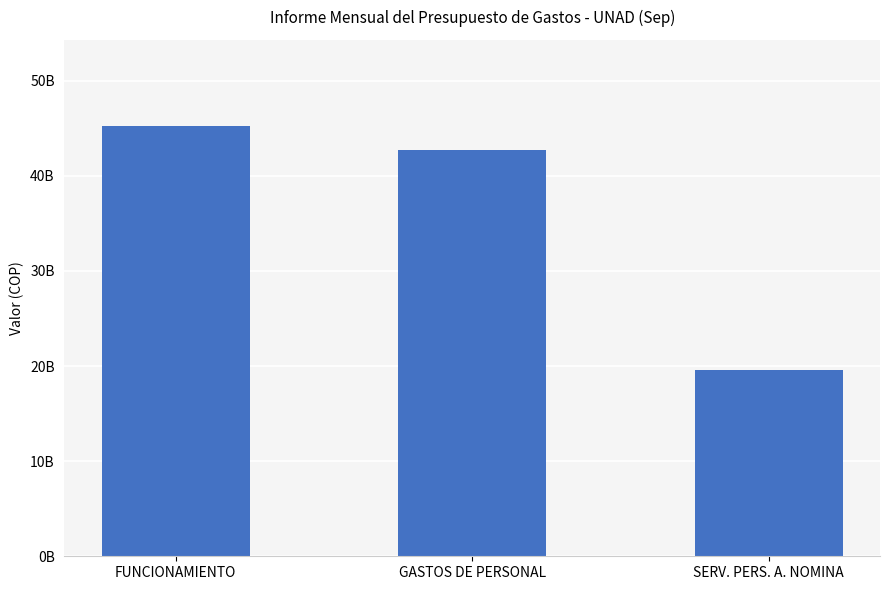

Reading right to left, list all the values displayed in this chart.

SERV. PERS. A. NOMINA=19597985426	GASTOS DE PERSONAL=42653787278	FUNCIONAMIENTO=45233062776